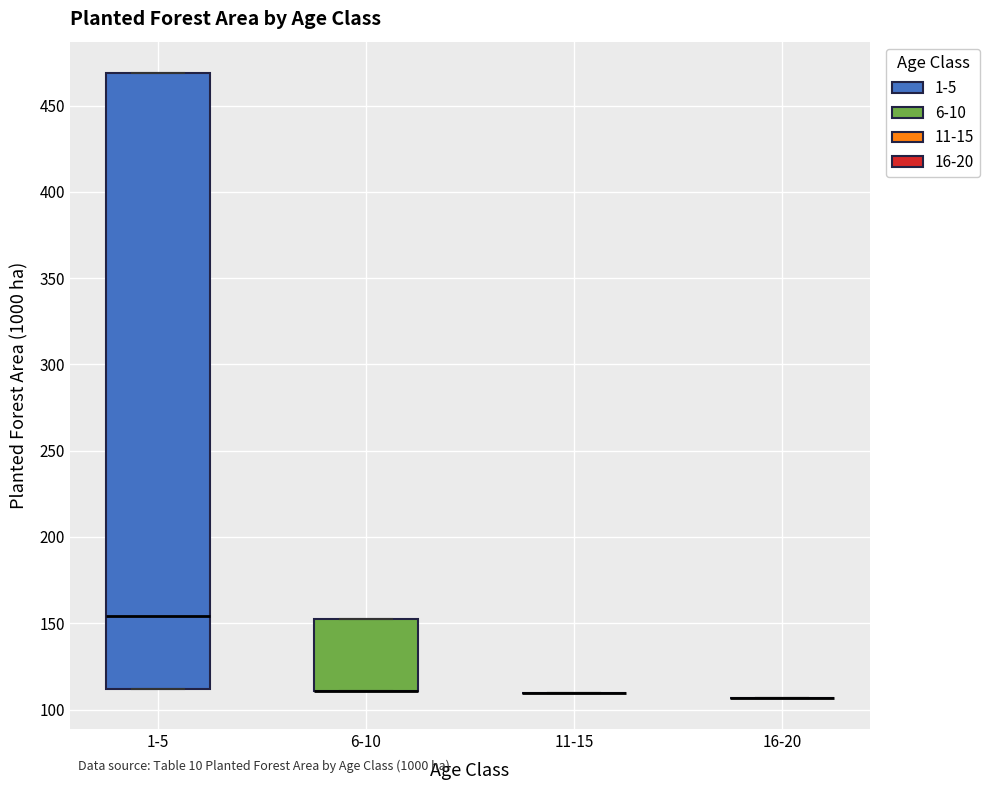

Reading left to right, read every box against the y-axis: the position of its median line, the range the box covers, and the ends of its whiskers. The values are not printed on the chart, so give them approximately, as read against the axis.

1-5: median 155, box 110 to 470, whiskers 110 to 470
6-10: median 110 (drawn on the box's lower edge), box 110 to 155, whiskers 110 to 155
11-15: box collapsed to a line at 110, whiskers 110 to 110
16-20: box collapsed to a line at 105, whiskers 105 to 105